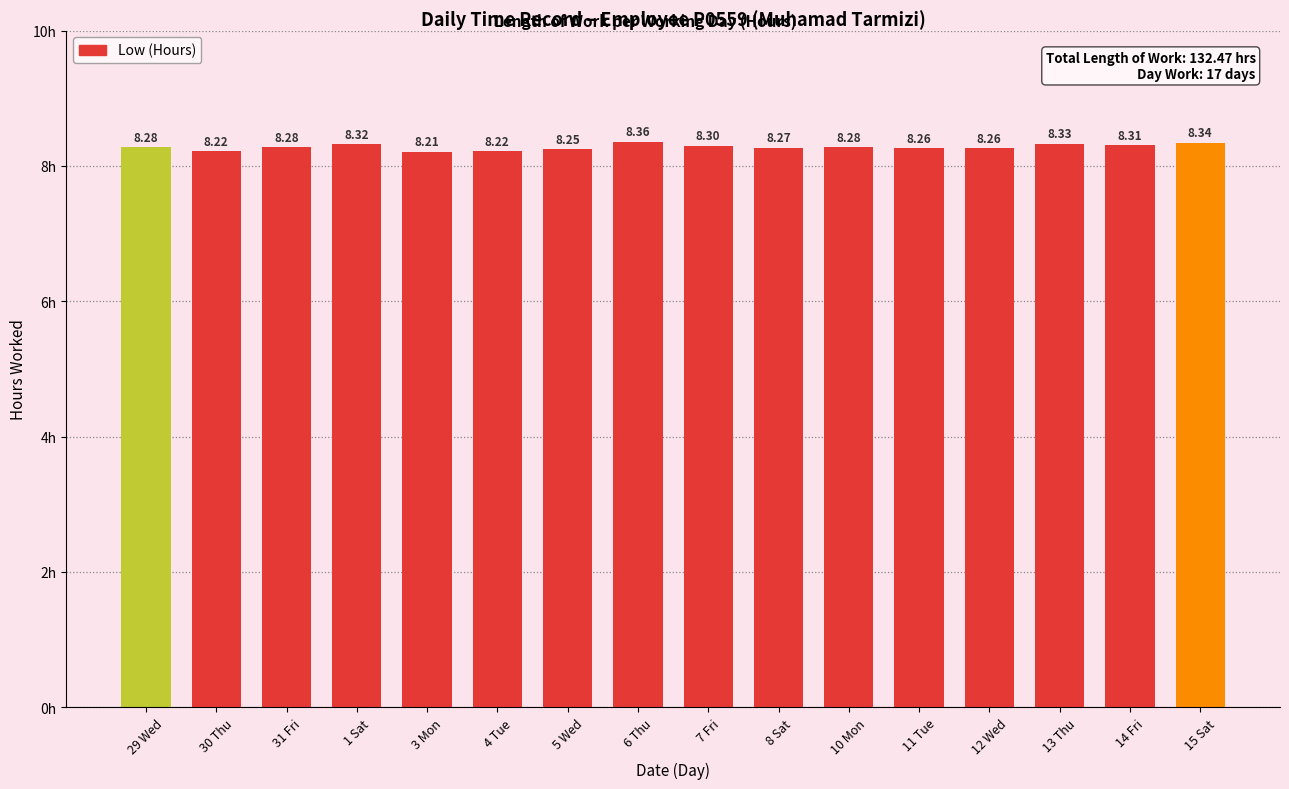

Which has a higher value, 3 Mon or 29 Wed?

29 Wed